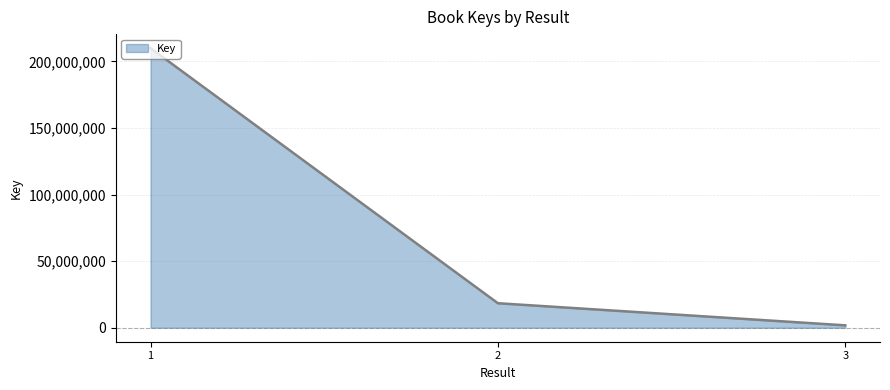

Reading right to left, list all the values displayed in this chart.

1804372	18415359	210004459